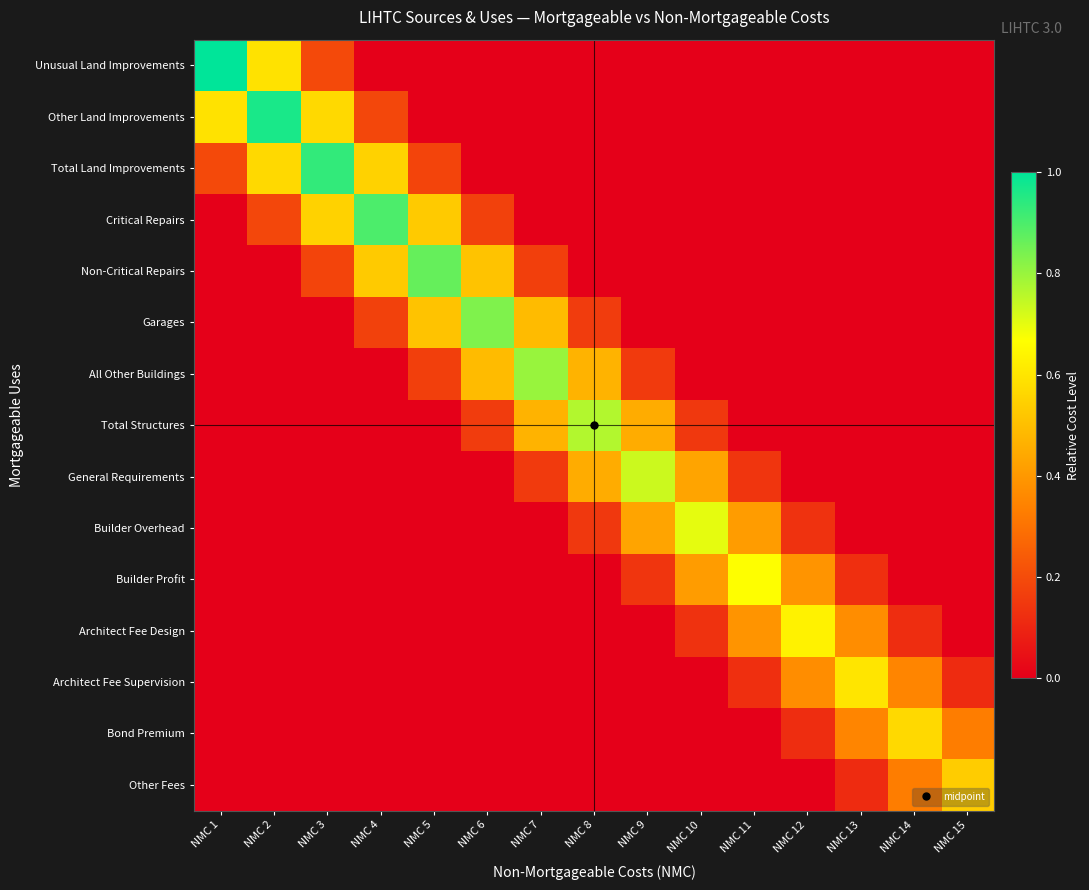

Reading left to right, what are all the values shown in this chart?

Unusual Land Improvements: NMC 1=1.0	NMC 2=0.6	NMC 3=0.2	NMC 4=0.0	NMC 5=0.0	NMC 6=0.0	NMC 7=0.0	NMC 8=0.0	NMC 9=0.0	NMC 10=0.0	NMC 11=0.0	NMC 12=0.0	NMC 13=0.0	NMC 14=0.0	NMC 15=0.0
Other Land Improvements: NMC 1=0.6	NMC 2=1.0	NMC 3=0.6	NMC 4=0.2	NMC 5=0.0	NMC 6=0.0	NMC 7=0.0	NMC 8=0.0	NMC 9=0.0	NMC 10=0.0	NMC 11=0.0	NMC 12=0.0	NMC 13=0.0	NMC 14=0.0	NMC 15=0.0
Total Land Improvements: NMC 1=0.2	NMC 2=0.6	NMC 3=0.9	NMC 4=0.5	NMC 5=0.2	NMC 6=0.0	NMC 7=0.0	NMC 8=0.0	NMC 9=0.0	NMC 10=0.0	NMC 11=0.0	NMC 12=0.0	NMC 13=0.0	NMC 14=0.0	NMC 15=0.0
Critical Repairs: NMC 1=0.0	NMC 2=0.2	NMC 3=0.5	NMC 4=0.9	NMC 5=0.5	NMC 6=0.2	NMC 7=0.0	NMC 8=0.0	NMC 9=0.0	NMC 10=0.0	NMC 11=0.0	NMC 12=0.0	NMC 13=0.0	NMC 14=0.0	NMC 15=0.0
Non-Critical Repairs: NMC 1=0.0	NMC 2=0.0	NMC 3=0.2	NMC 4=0.5	NMC 5=0.9	NMC 6=0.5	NMC 7=0.2	NMC 8=0.0	NMC 9=0.0	NMC 10=0.0	NMC 11=0.0	NMC 12=0.0	NMC 13=0.0	NMC 14=0.0	NMC 15=0.0
Garages: NMC 1=0.0	NMC 2=0.0	NMC 3=0.0	NMC 4=0.2	NMC 5=0.5	NMC 6=0.8	NMC 7=0.5	NMC 8=0.2	NMC 9=0.0	NMC 10=0.0	NMC 11=0.0	NMC 12=0.0	NMC 13=0.0	NMC 14=0.0	NMC 15=0.0
All Other Buildings: NMC 1=0.0	NMC 2=0.0	NMC 3=0.0	NMC 4=0.0	NMC 5=0.2	NMC 6=0.5	NMC 7=0.8	NMC 8=0.5	NMC 9=0.2	NMC 10=0.0	NMC 11=0.0	NMC 12=0.0	NMC 13=0.0	NMC 14=0.0	NMC 15=0.0
Total Structures: NMC 1=0.0	NMC 2=0.0	NMC 3=0.0	NMC 4=0.0	NMC 5=0.0	NMC 6=0.2	NMC 7=0.5	NMC 8=0.8	NMC 9=0.5	NMC 10=0.1	NMC 11=0.0	NMC 12=0.0	NMC 13=0.0	NMC 14=0.0	NMC 15=0.0
General Requirements: NMC 1=0.0	NMC 2=0.0	NMC 3=0.0	NMC 4=0.0	NMC 5=0.0	NMC 6=0.0	NMC 7=0.2	NMC 8=0.5	NMC 9=0.7	NMC 10=0.4	NMC 11=0.1	NMC 12=0.0	NMC 13=0.0	NMC 14=0.0	NMC 15=0.0
Builder Overhead: NMC 1=0.0	NMC 2=0.0	NMC 3=0.0	NMC 4=0.0	NMC 5=0.0	NMC 6=0.0	NMC 7=0.0	NMC 8=0.1	NMC 9=0.4	NMC 10=0.7	NMC 11=0.4	NMC 12=0.1	NMC 13=0.0	NMC 14=0.0	NMC 15=0.0
Builder Profit: NMC 1=0.0	NMC 2=0.0	NMC 3=0.0	NMC 4=0.0	NMC 5=0.0	NMC 6=0.0	NMC 7=0.0	NMC 8=0.0	NMC 9=0.1	NMC 10=0.4	NMC 11=0.7	NMC 12=0.4	NMC 13=0.1	NMC 14=0.0	NMC 15=0.0
Architect Fee Design: NMC 1=0.0	NMC 2=0.0	NMC 3=0.0	NMC 4=0.0	NMC 5=0.0	NMC 6=0.0	NMC 7=0.0	NMC 8=0.0	NMC 9=0.0	NMC 10=0.1	NMC 11=0.4	NMC 12=0.6	NMC 13=0.4	NMC 14=0.1	NMC 15=0.0
Architect Fee Supervision: NMC 1=0.0	NMC 2=0.0	NMC 3=0.0	NMC 4=0.0	NMC 5=0.0	NMC 6=0.0	NMC 7=0.0	NMC 8=0.0	NMC 9=0.0	NMC 10=0.0	NMC 11=0.1	NMC 12=0.4	NMC 13=0.6	NMC 14=0.4	NMC 15=0.1
Bond Premium: NMC 1=0.0	NMC 2=0.0	NMC 3=0.0	NMC 4=0.0	NMC 5=0.0	NMC 6=0.0	NMC 7=0.0	NMC 8=0.0	NMC 9=0.0	NMC 10=0.0	NMC 11=0.0	NMC 12=0.1	NMC 13=0.4	NMC 14=0.6	NMC 15=0.3
Other Fees: NMC 1=0.0	NMC 2=0.0	NMC 3=0.0	NMC 4=0.0	NMC 5=0.0	NMC 6=0.0	NMC 7=0.0	NMC 8=0.0	NMC 9=0.0	NMC 10=0.0	NMC 11=0.0	NMC 12=0.0	NMC 13=0.1	NMC 14=0.3	NMC 15=0.5